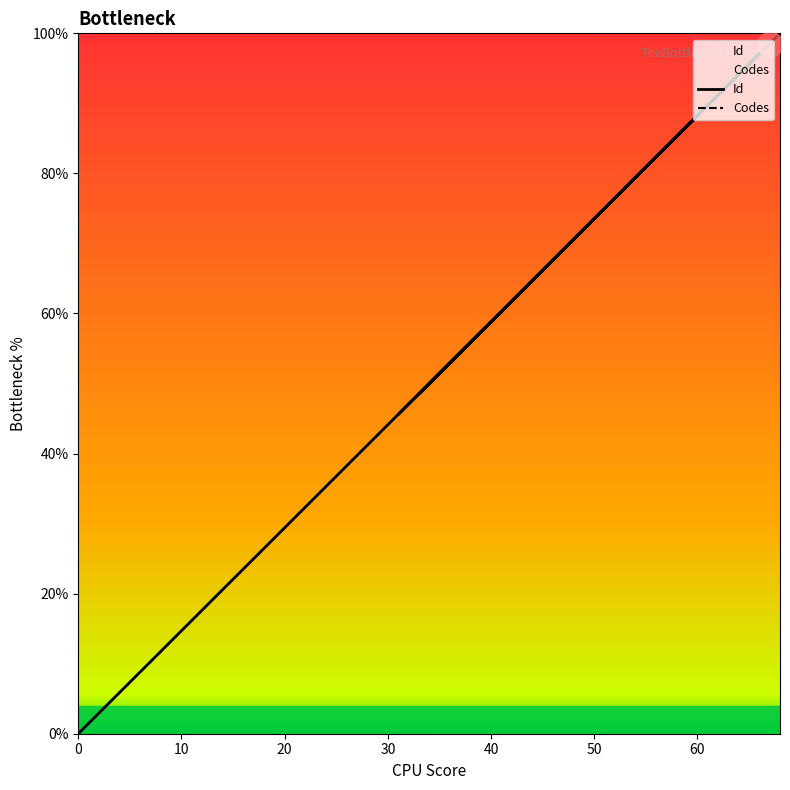

What is the sum of all Codes values?

1388.2